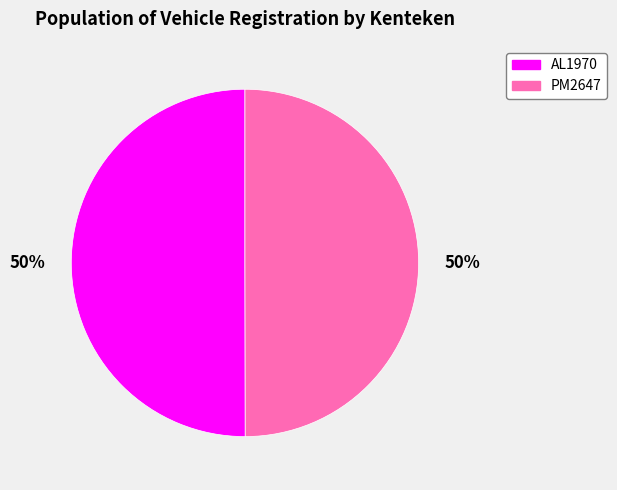

How many segments does this pie chart have?

2